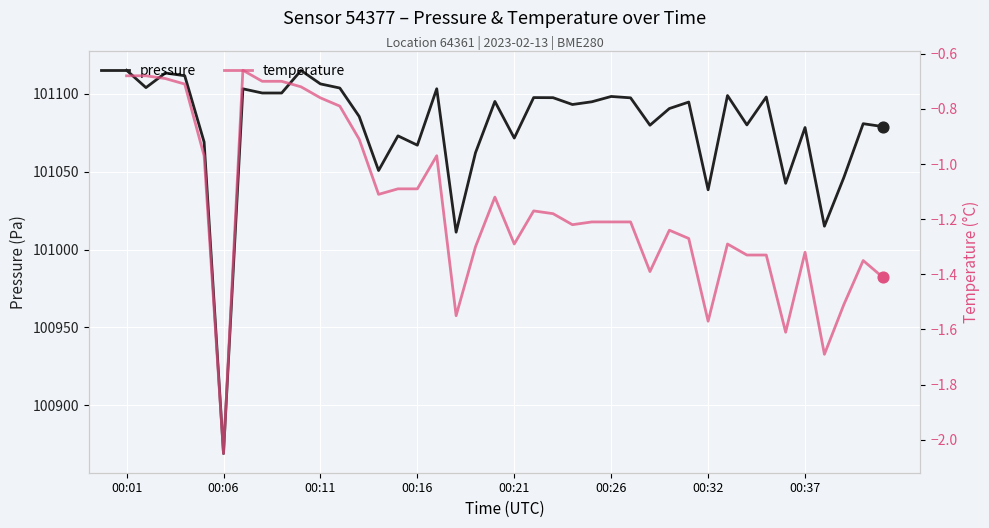

What are all the series names shown in the legend?

pressure, temperature